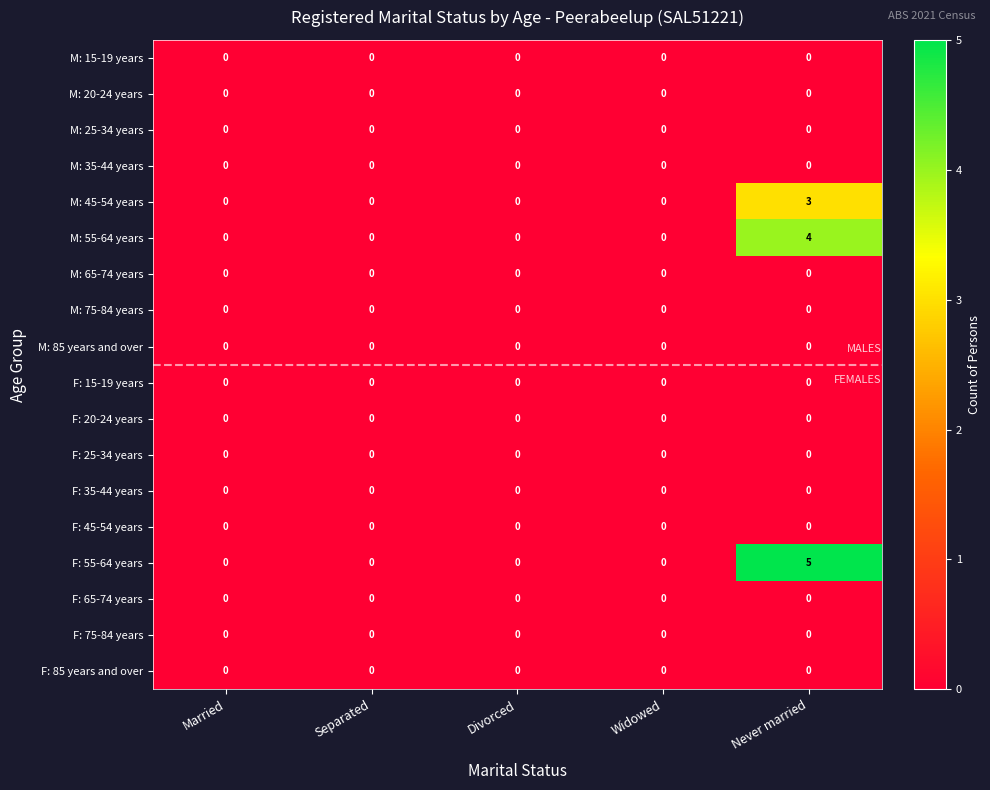

What is the maximum value shown in the chart?

5